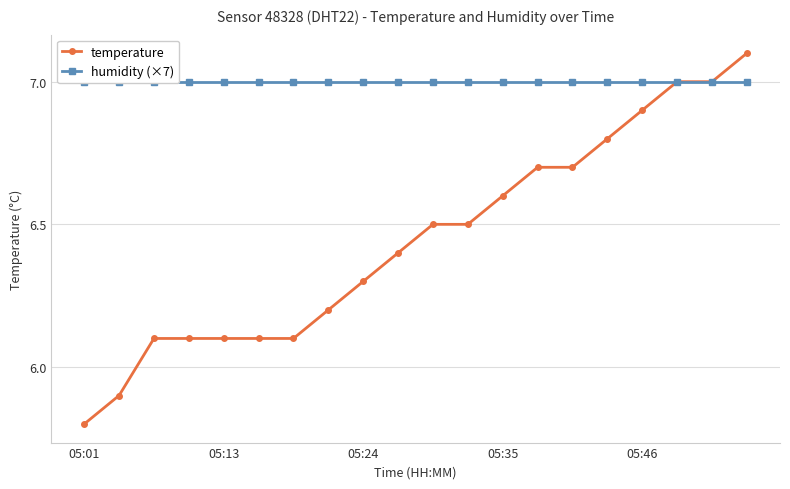

How many lines are shown in the chart?

2